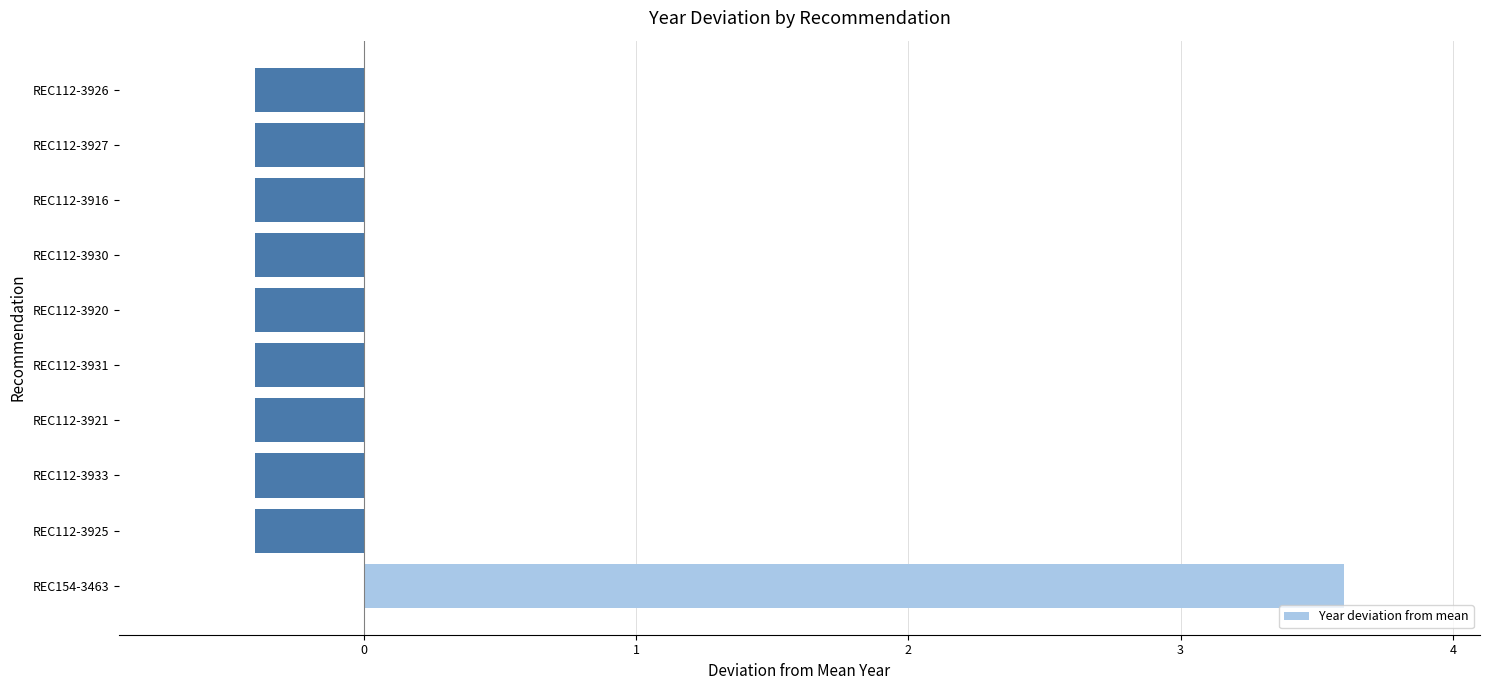

What is the sum of the values at REC112-3926 and REC112-3921?

-0.8